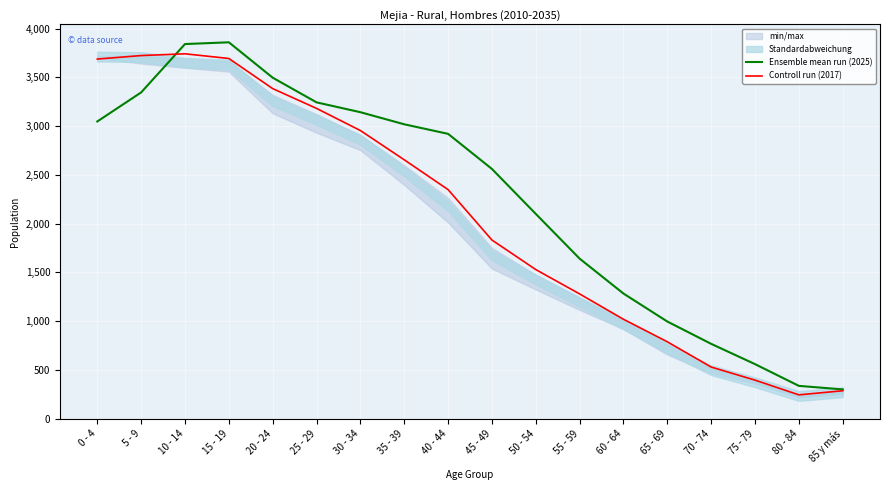

What position from the right is 55 - 59?

7